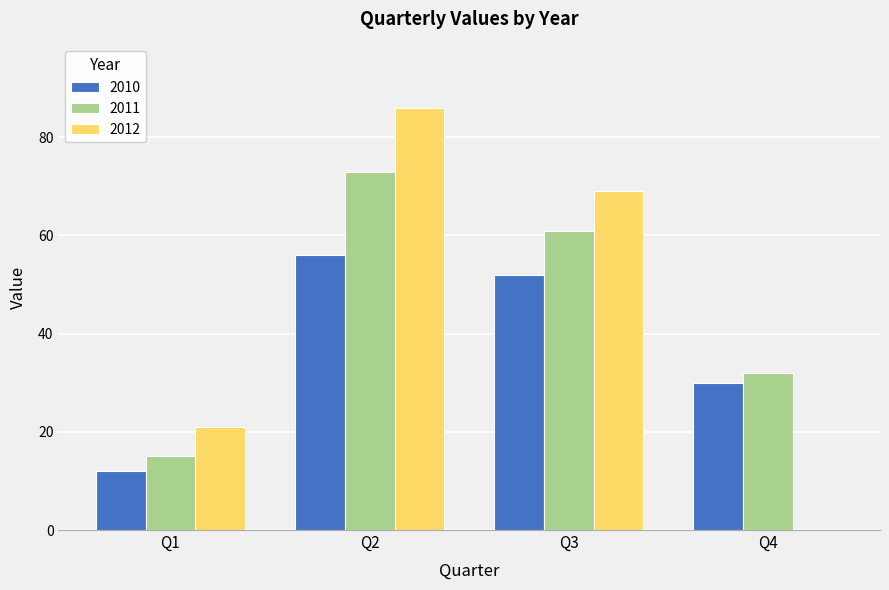

Is the value of 2011 at Q4 greater than the value of 2010 at Q1?

Yes